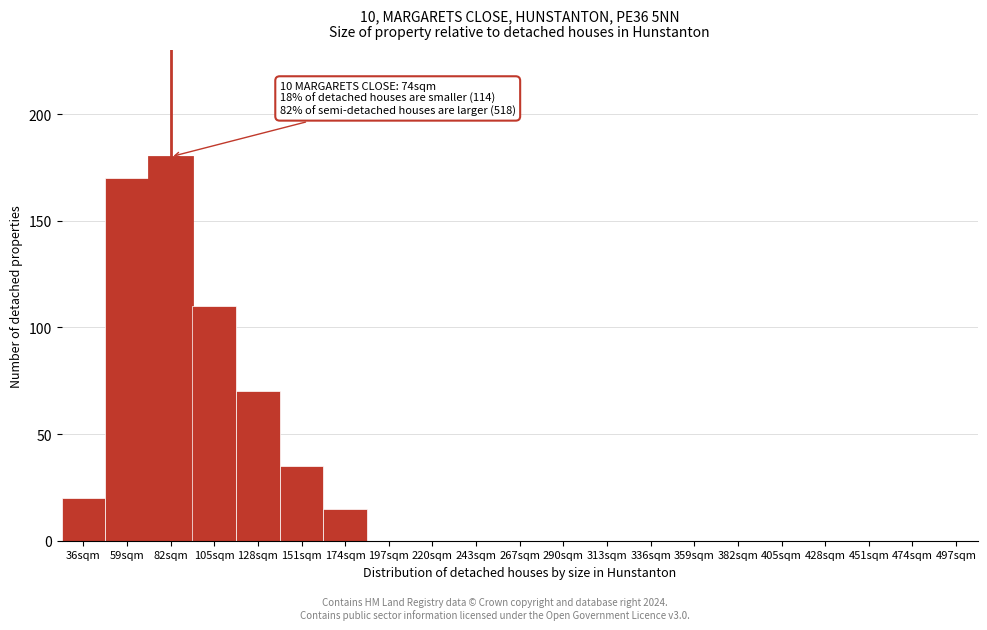

Reading left to right, list all the values displayed in this chart.

36sqm=20	59sqm=170	82sqm=180	105sqm=110	128sqm=70	151sqm=35	174sqm=15	197sqm=0	220sqm=0	243sqm=0	267sqm=0	290sqm=0	313sqm=0	336sqm=0	359sqm=0	382sqm=0	405sqm=0	428sqm=0	451sqm=0	474sqm=0